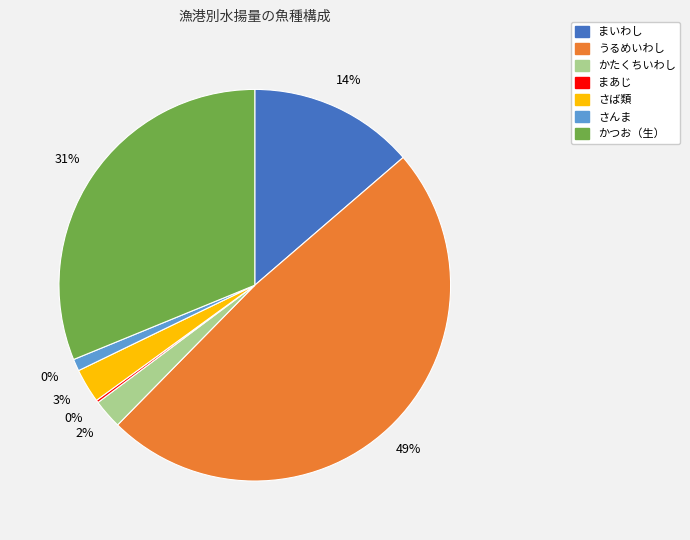

True or false: さば類 accounts for 1% of the total.

False